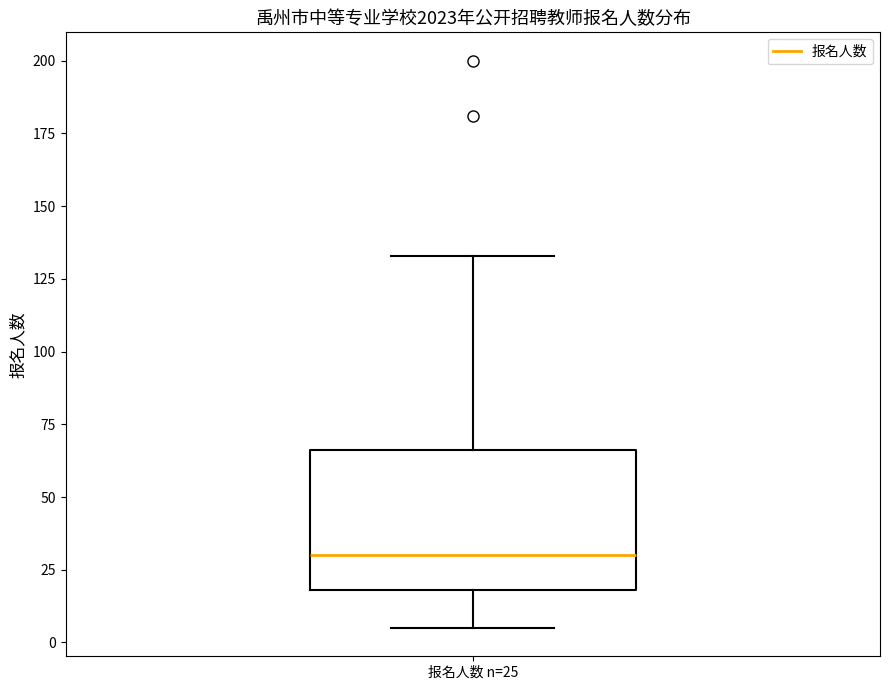

Read this box plot against the y-axis: the position of the median line, the range covered by the box, and the ends of both whiskers. The values are not printed on the chart, so give them approximately, as read against the axis.

median 30, box 20 to 65, whiskers 5 to 135